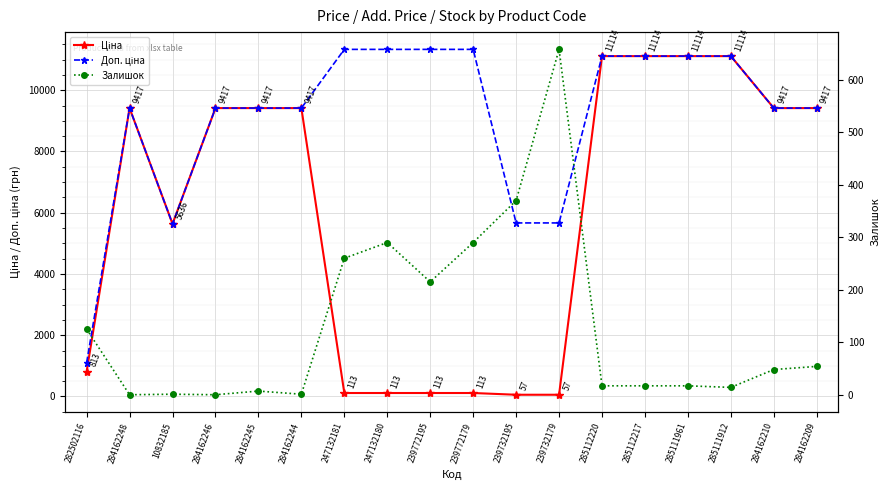

How many categories are shown in the chart?

18